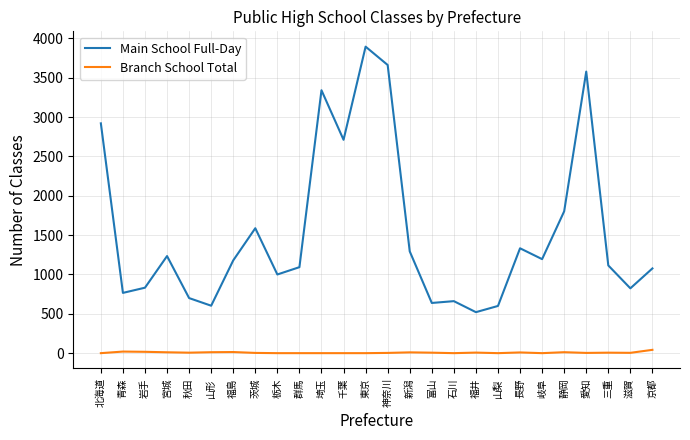

Between 滋賀 and 京都, which series saw the biggest shift?

Main School Full-Day